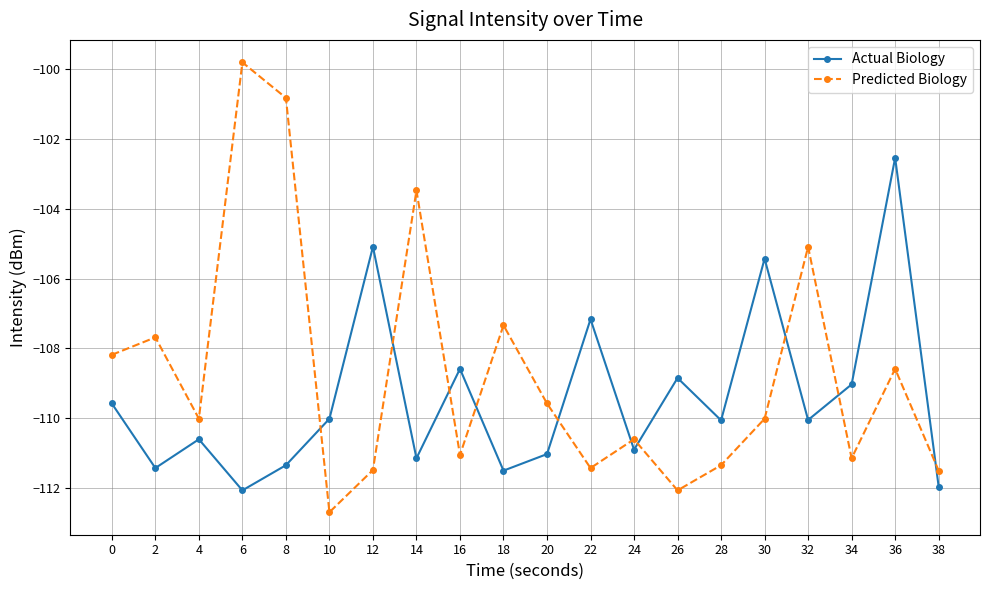

At which category does Actual Biology reach its first local valley?

2